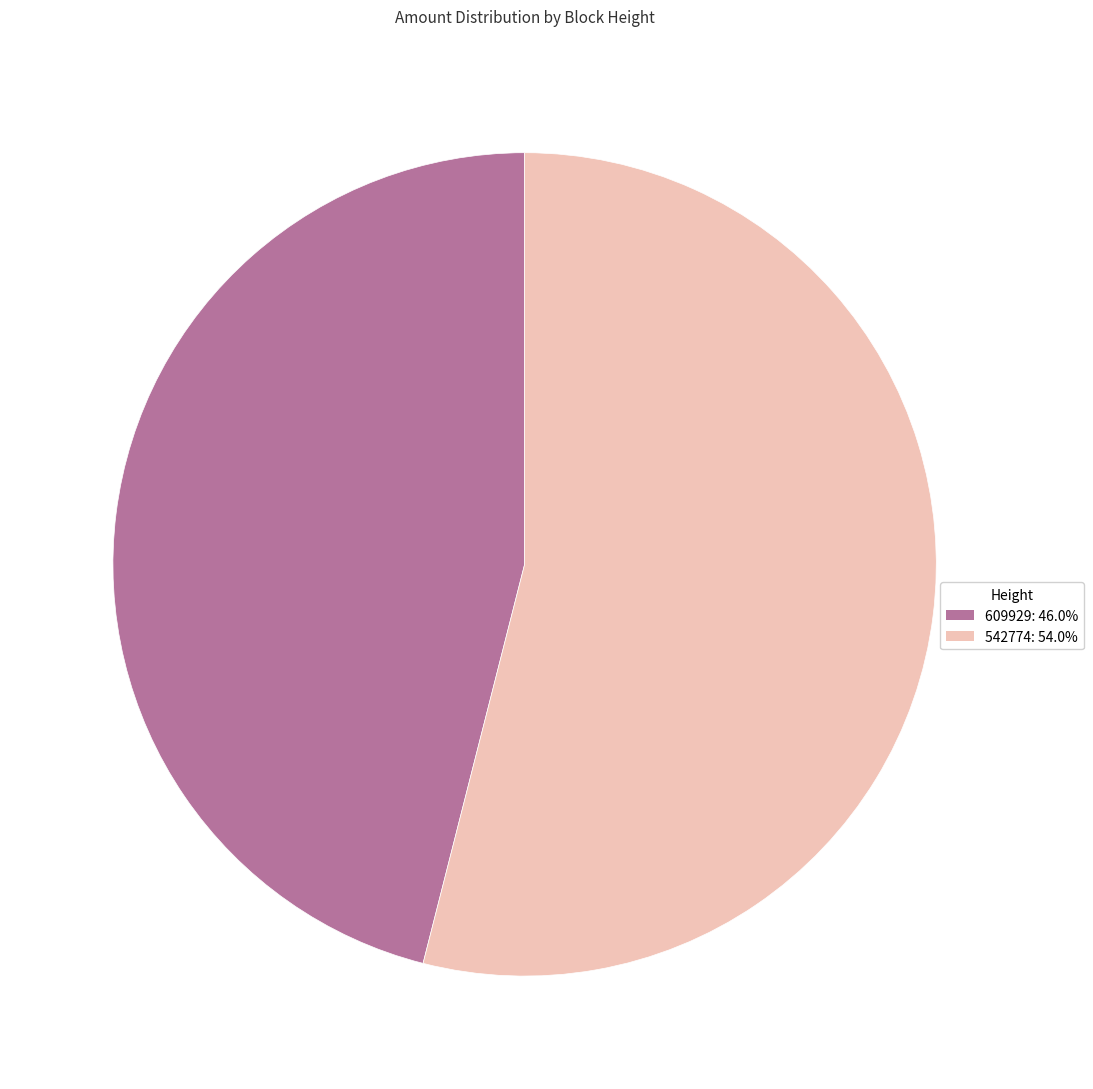

Do 542774 and 609929 together represent more than half of the pie?

Yes